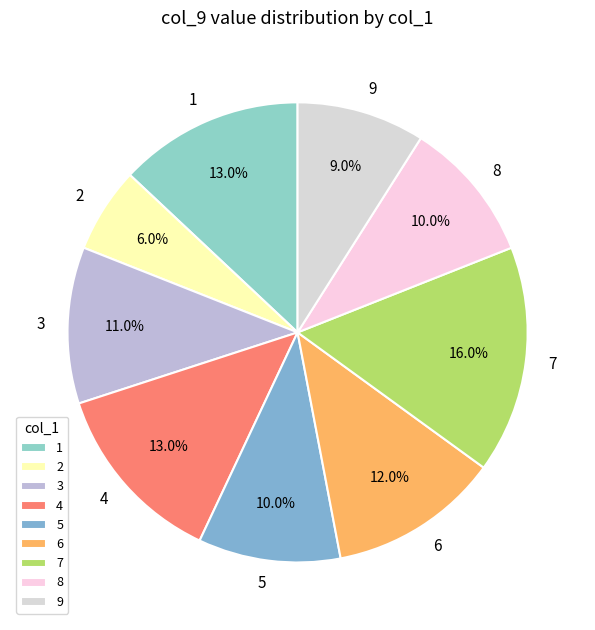

Do 8 and 3 together represent more than half of the pie?

No